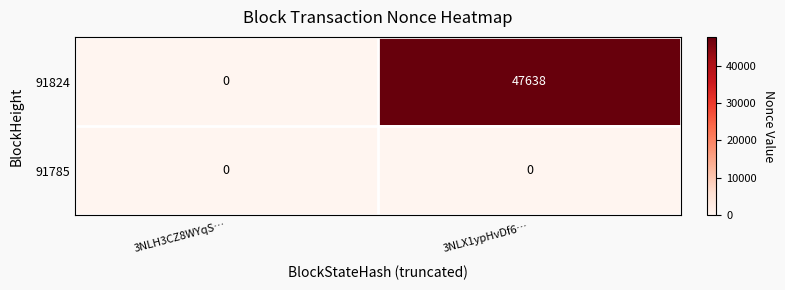

Which category has the highest value in the 91824 series?

3NLX1ypHvDf6…